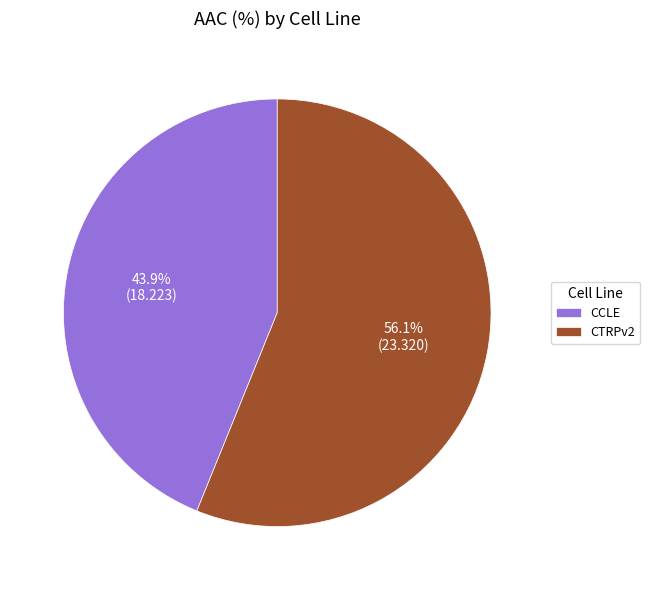

Which has a higher value, CTRPv2 or CCLE?

CTRPv2